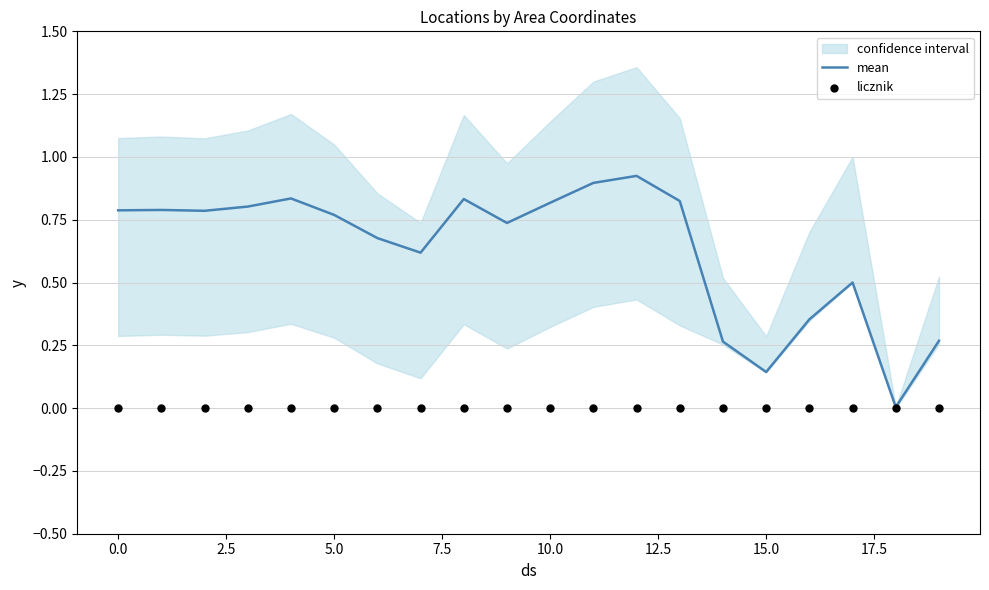

Which series reaches the minimum Y coordinate?

licznik